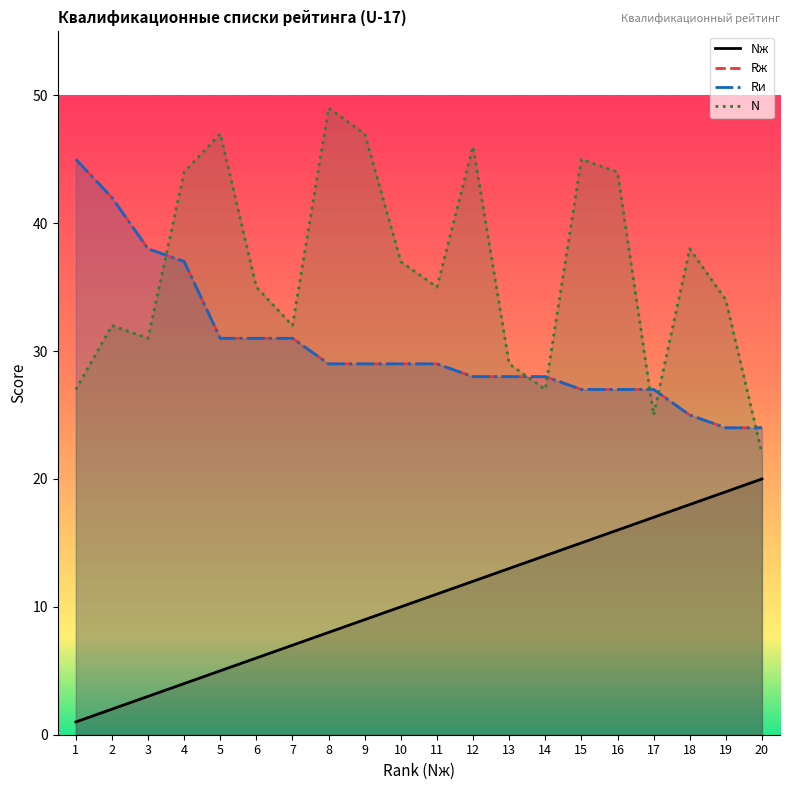

What is the smallest value displayed?

1